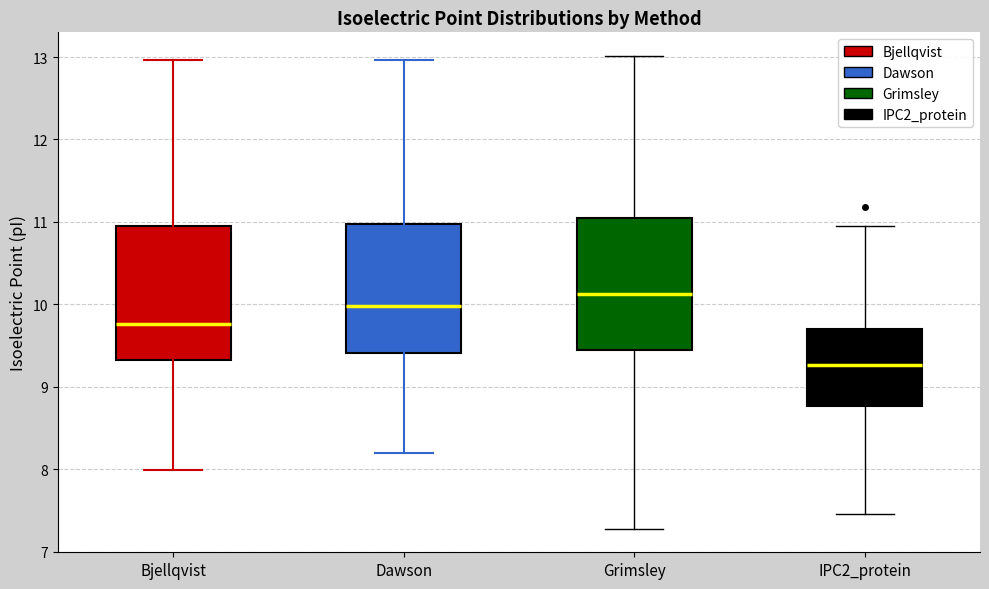

Reading left to right, transcribe this box plot: for each box, give where its median line is, the range the box spans, and where its two whiskers end, as read against the y-axis. The values are not printed on the chart, so give them approximately, as read against the axis.

Bjellqvist: median 9.8, box 9.3 to 10.9, whiskers 8.0 to 13.0
Dawson: median 10.0, box 9.4 to 11.0, whiskers 8.2 to 13.0
Grimsley: median 10.1, box 9.4 to 11.0, whiskers 7.3 to 13.0
IPC2_protein: median 9.3, box 8.8 to 9.7, whiskers 7.5 to 11.0